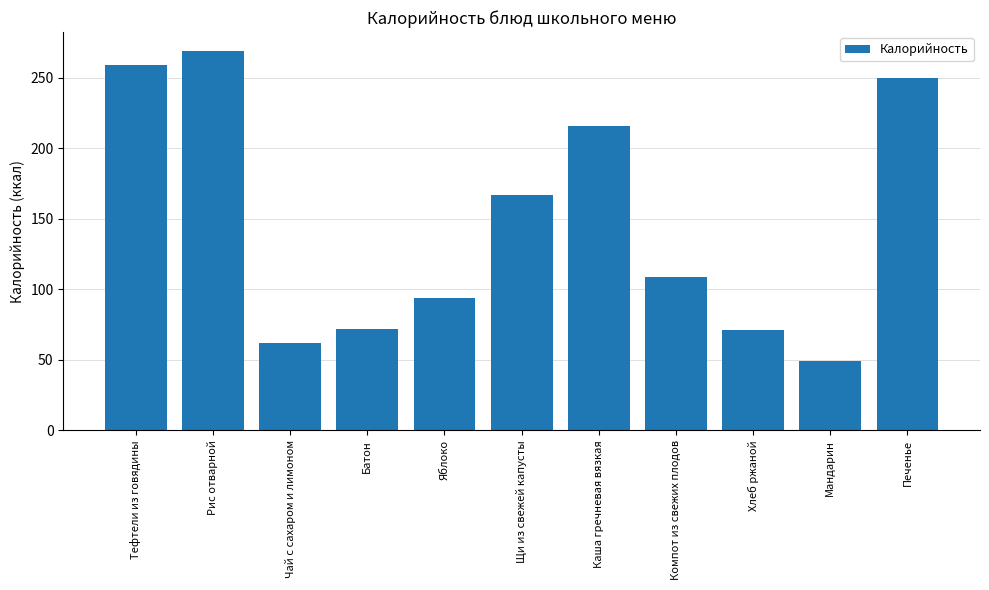

Is it true that the value at Батон is 18?

False